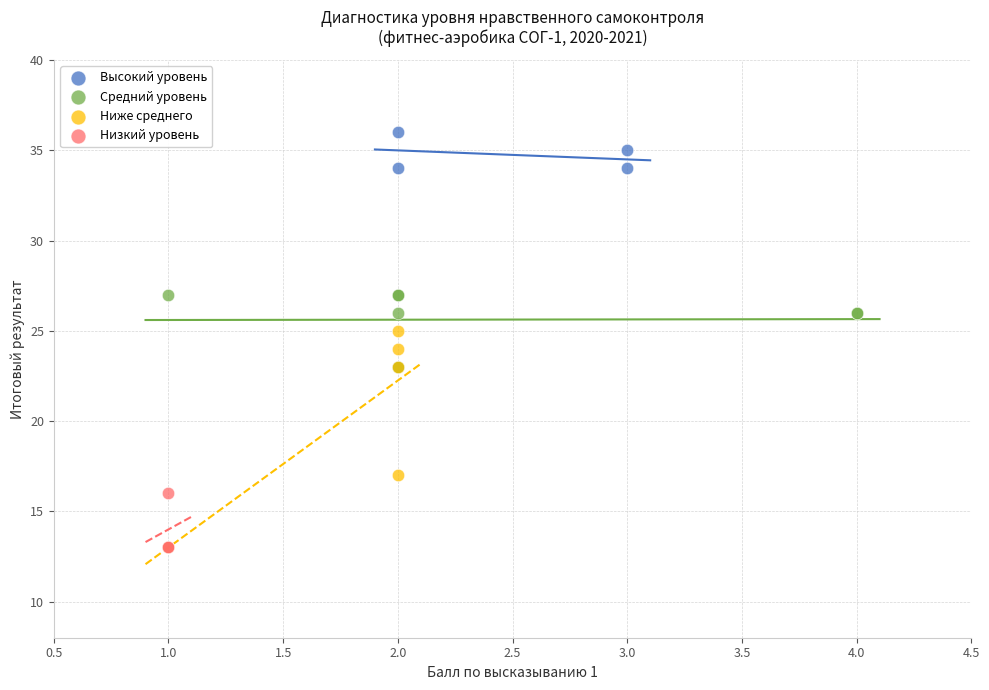

Which series reaches the maximum Y coordinate?

Высокий уровень